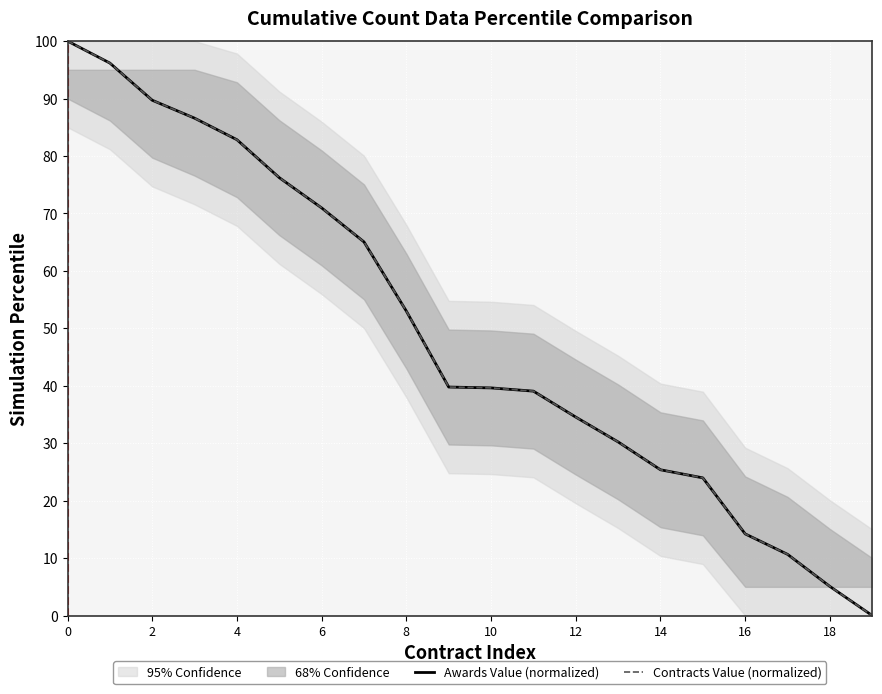

The value of Awards Value (normalized) at 8 is 133.0. True or false?

False